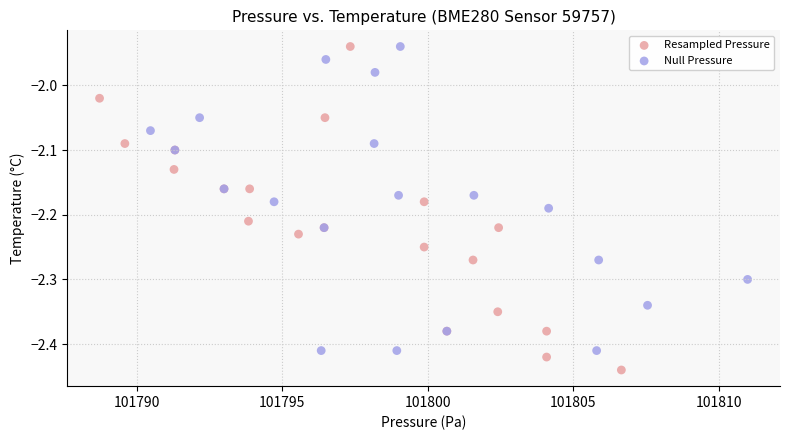

Which series contains the lowest Y value?

Resampled Pressure